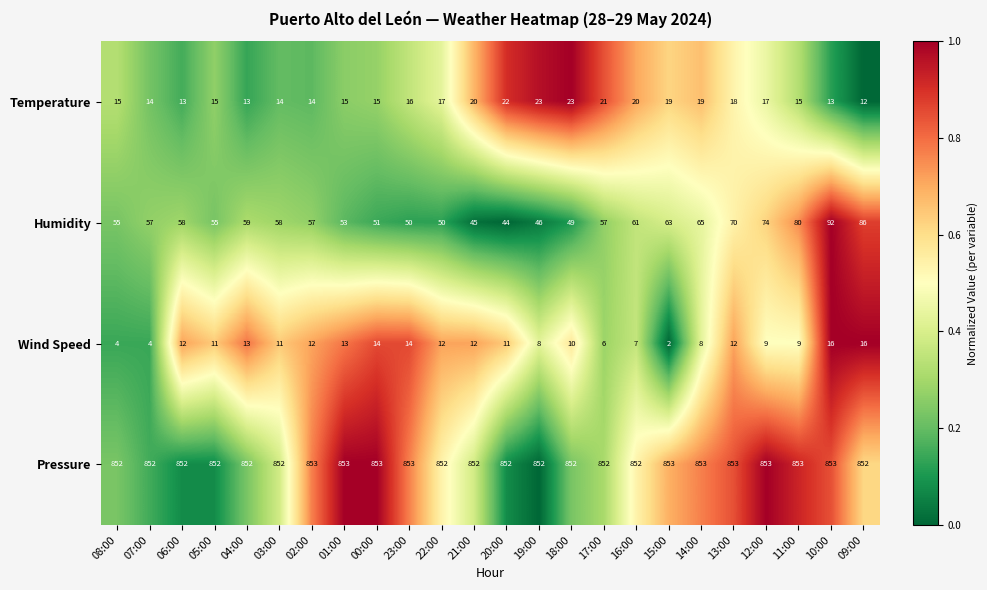

What is the difference between the highest and lowest values at 03:00?

841